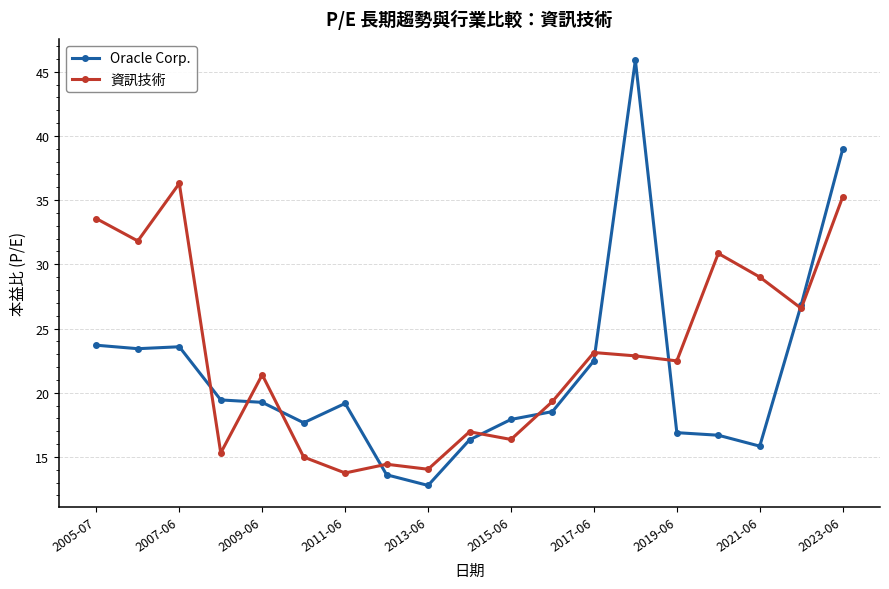

List the series in order of their overall mean, highest first.

資訊技術, Oracle Corp.